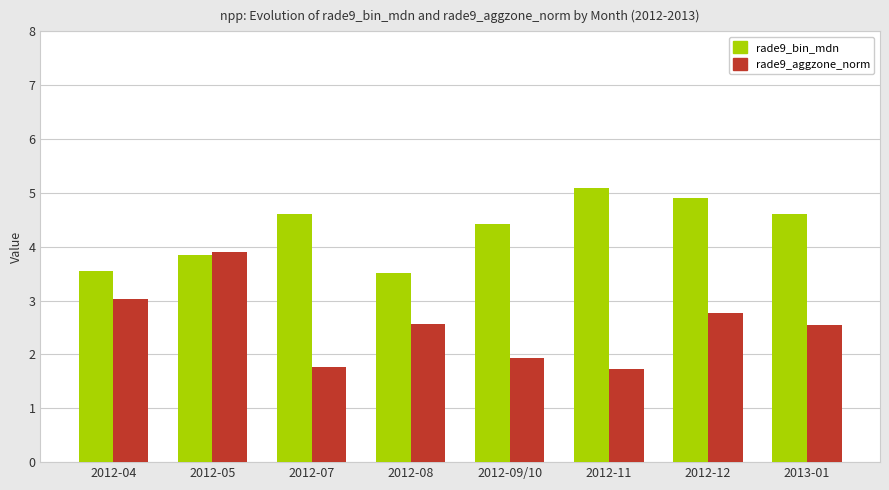

Which category has the highest value in the rade9_aggzone_norm series?

2012-05